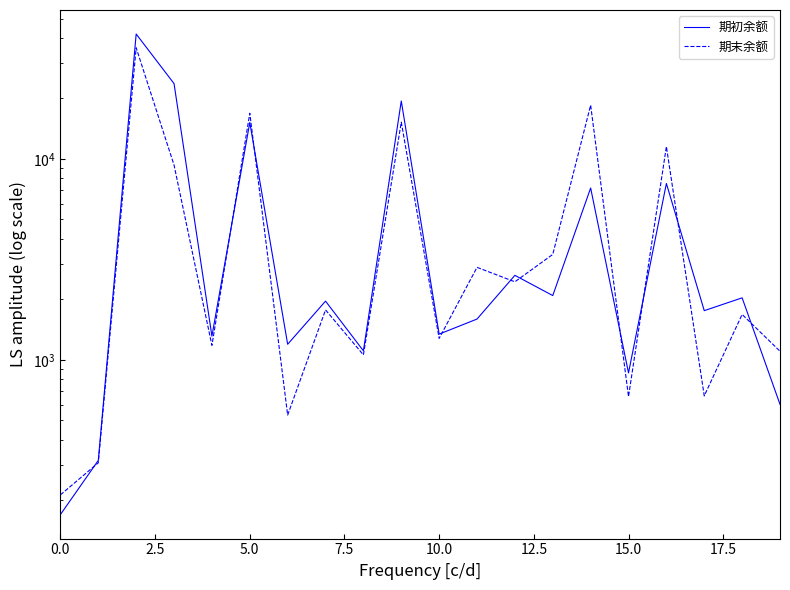

Does the chart display data point markers on the line(s)?

No